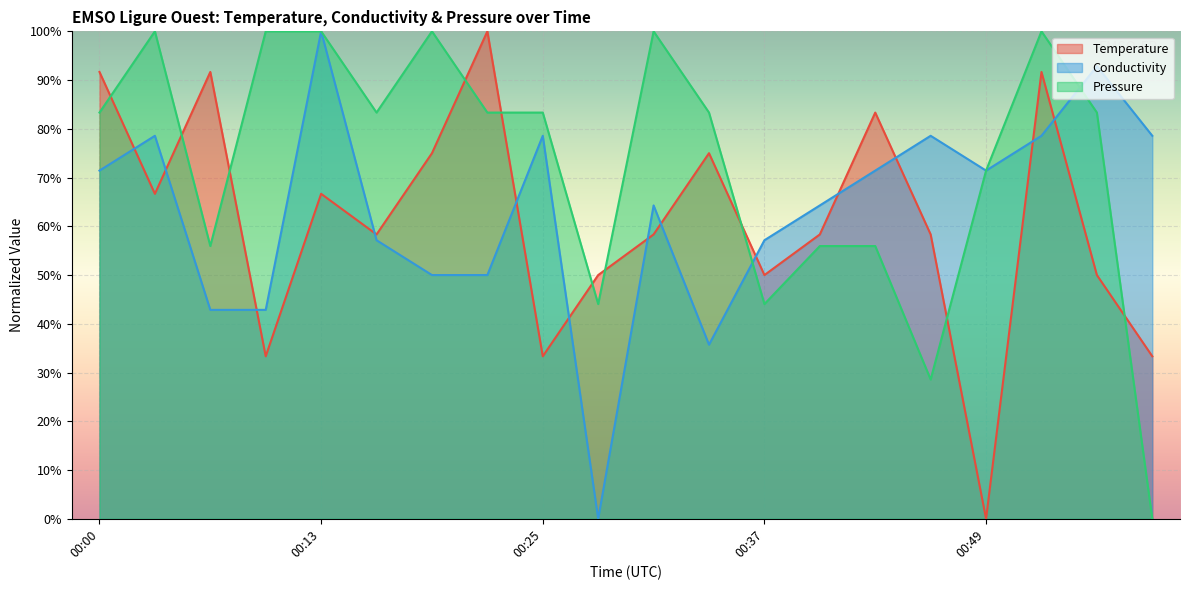

Between 00:25 and 00:55, which series saw the biggest shift?

Temperature